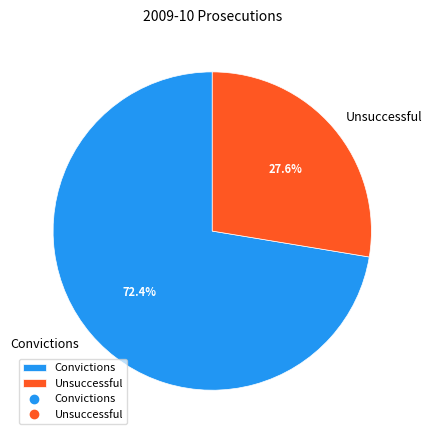

To the nearest percent, what percentage of the pie is Convictions?

72%